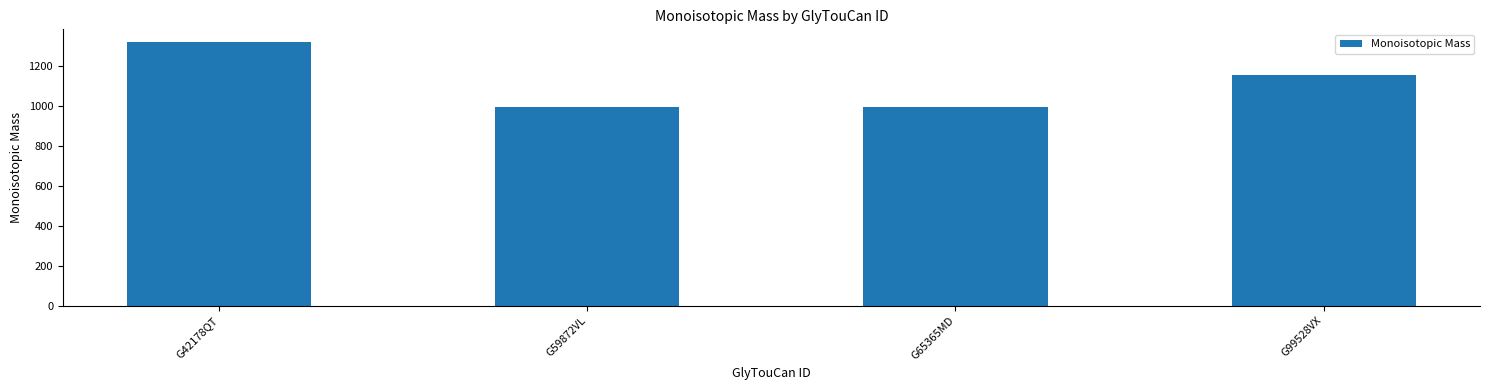

Are the bars grouped side by side (vs. stacked)?

No